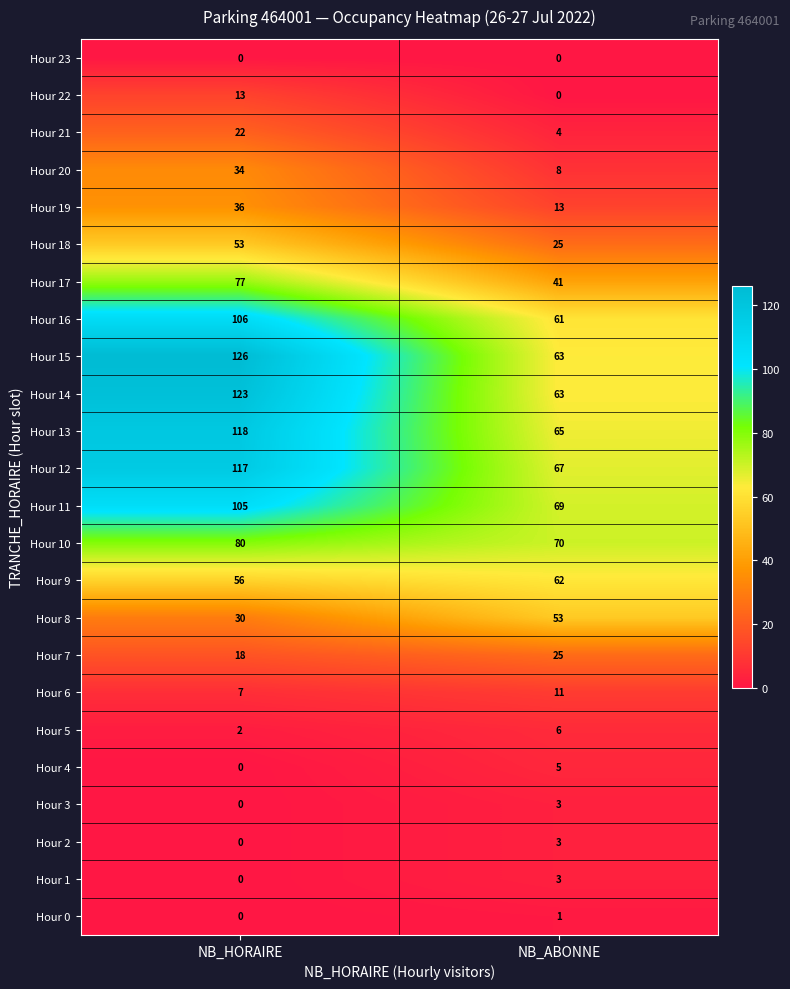

What is the difference between the maximum and minimum values in the Hour 21 series?

18